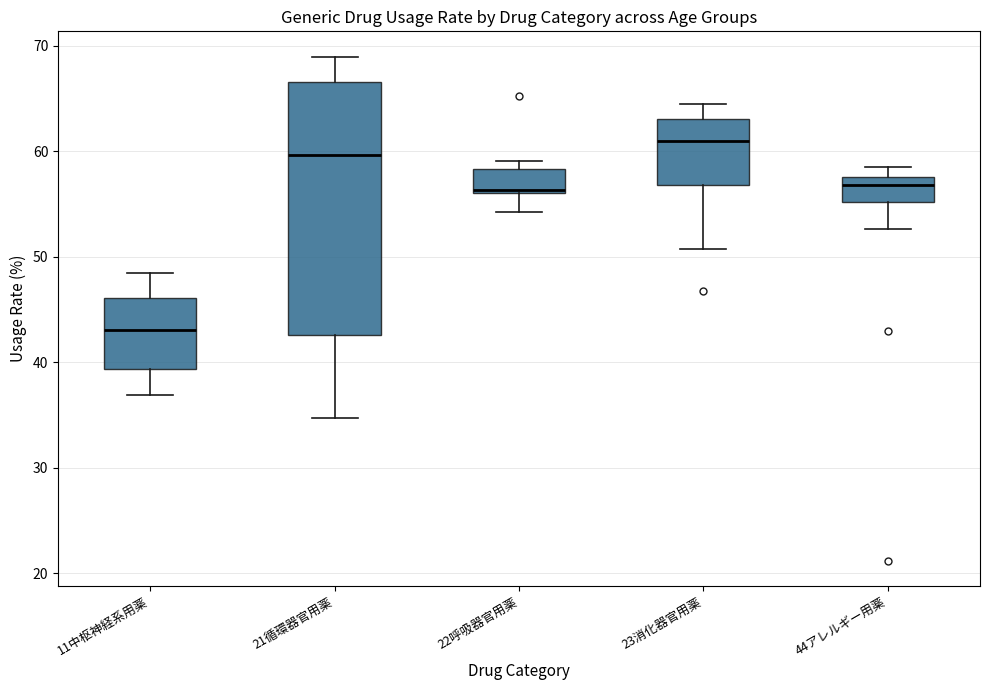

Which box has the highest median line?

23消化器官用薬